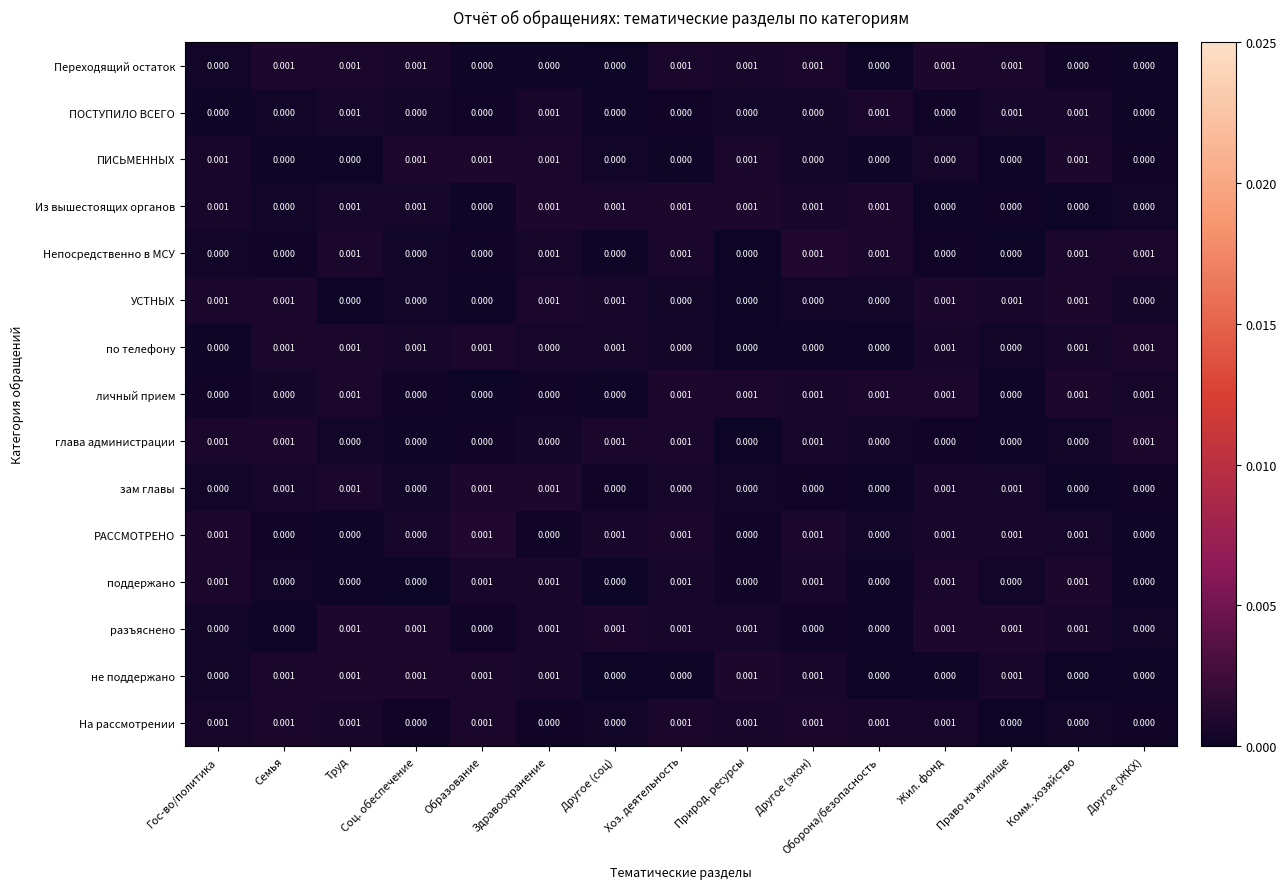

At which category is the sum across all series the highest?

Труд